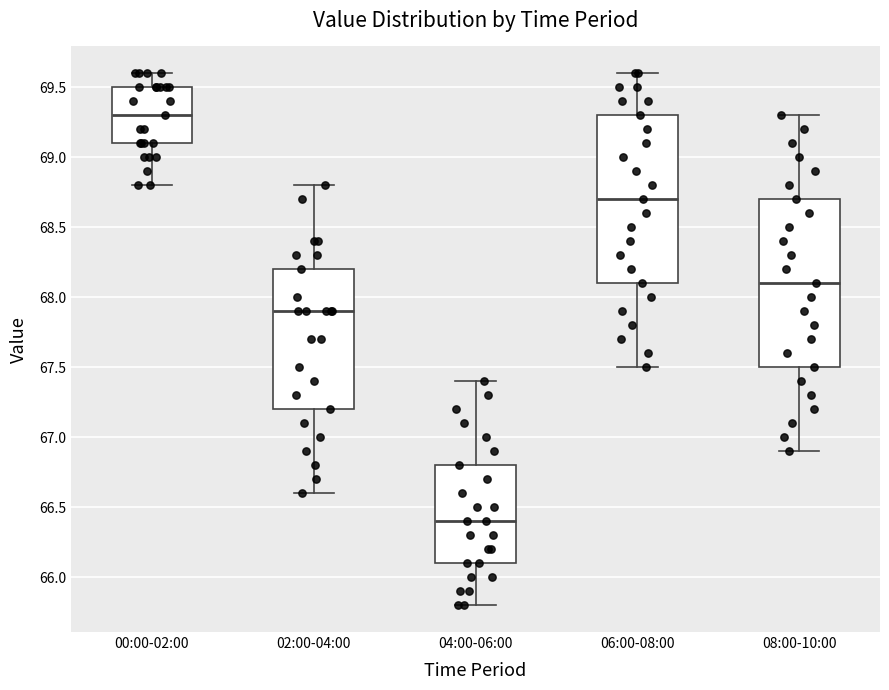

Which box has the lowest median line?

04:00-06:00